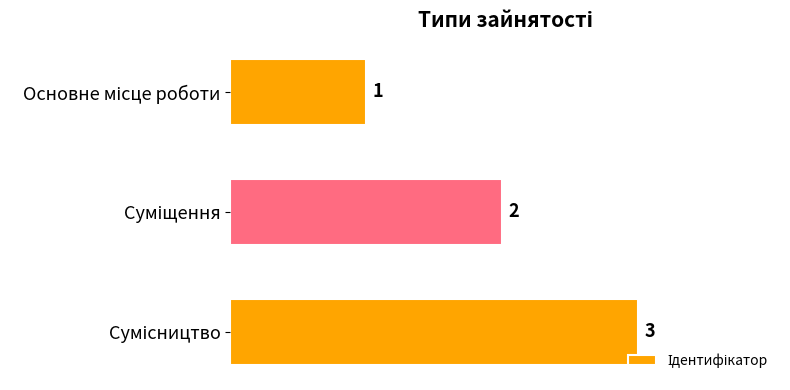

What is the value of the 2nd bar from the top?

2